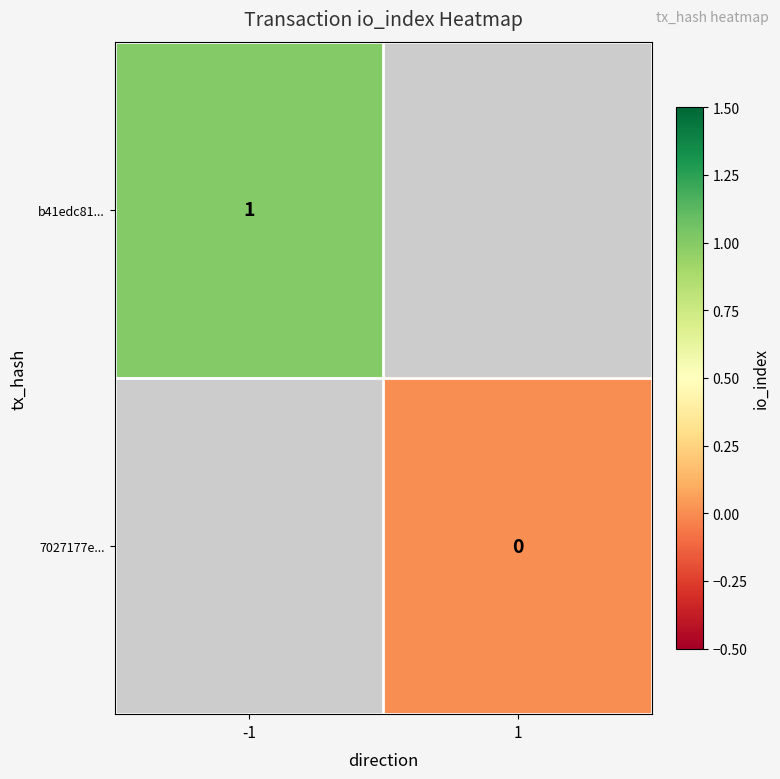

At how many categories does at least one series exceed 0?

1